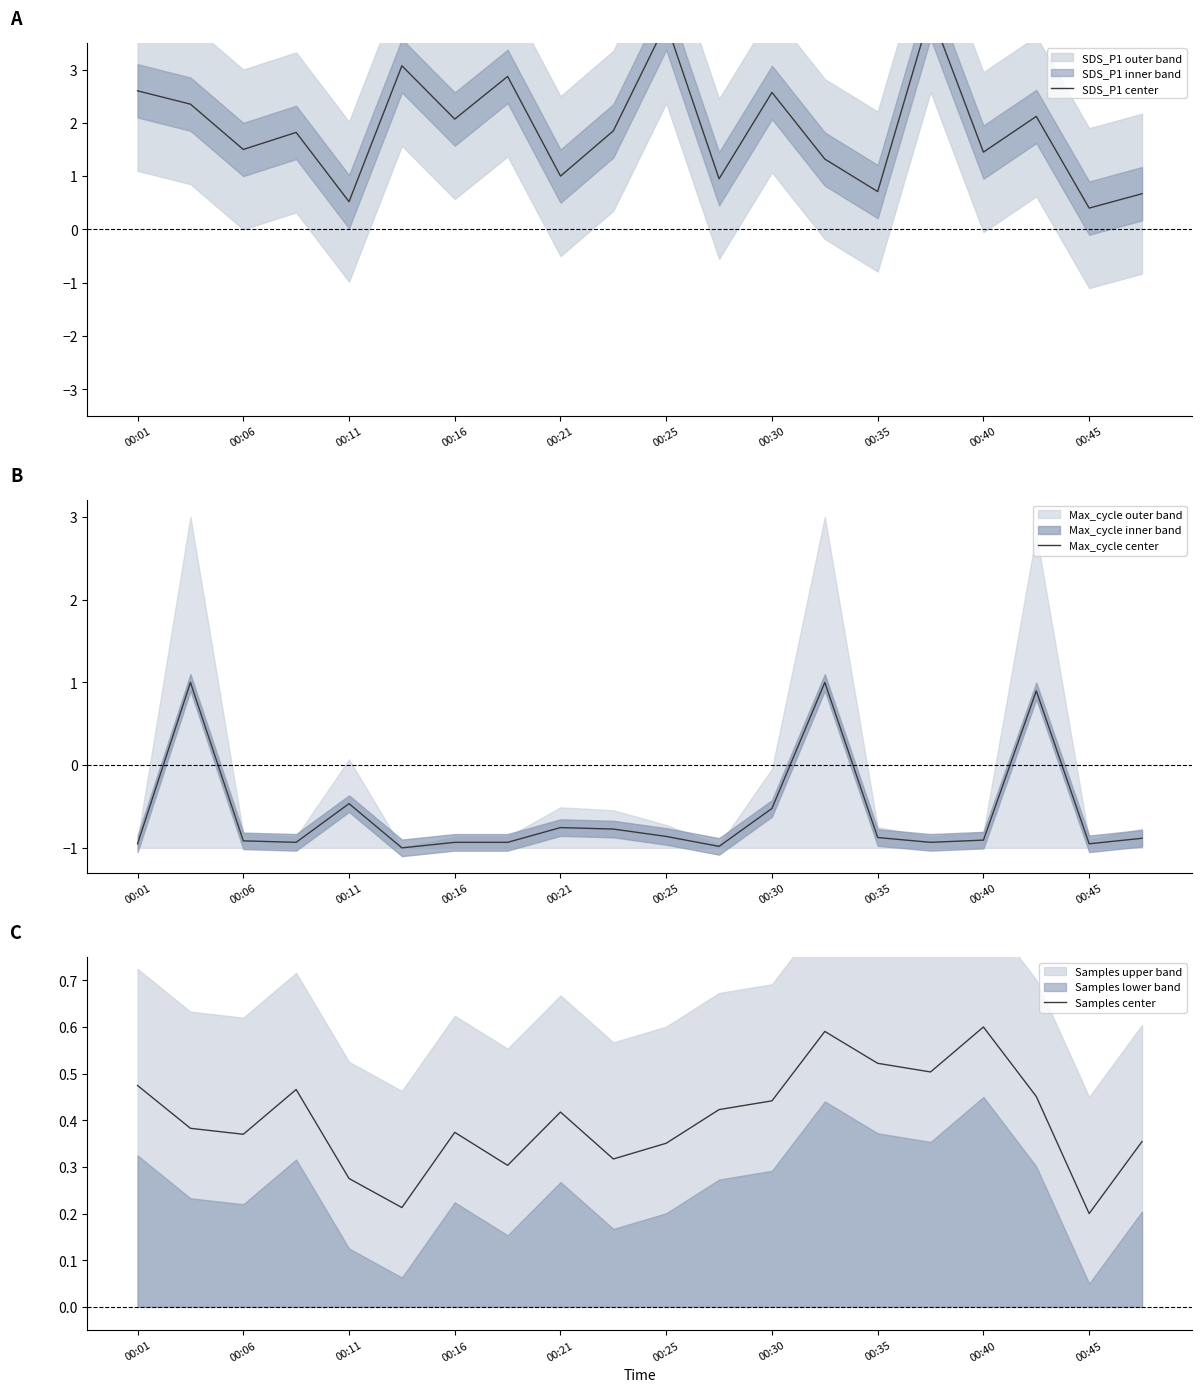

Reading right to left, list all the values displayed in this chart.

SDS_P1 center: 0.7	0.4	2.1	1.5	4.1	0.7	1.3	2.6	1.0	3.9	1.9	1.0	2.9	2.1	3.1	0.5	1.8	1.5	2.3	2.6
Max_cycle center: -0.9	-1.0	0.9	-0.9	-0.9	-0.9	1.0	-0.5	-1.0	-0.9	-0.8	-0.8	-0.9	-0.9	-1.0	-0.5	-0.9	-0.9	1.0	-1.0
Samples center: 0.4	0.2	0.5	0.6	0.5	0.5	0.6	0.4	0.4	0.4	0.3	0.4	0.3	0.4	0.2	0.3	0.5	0.4	0.4	0.5